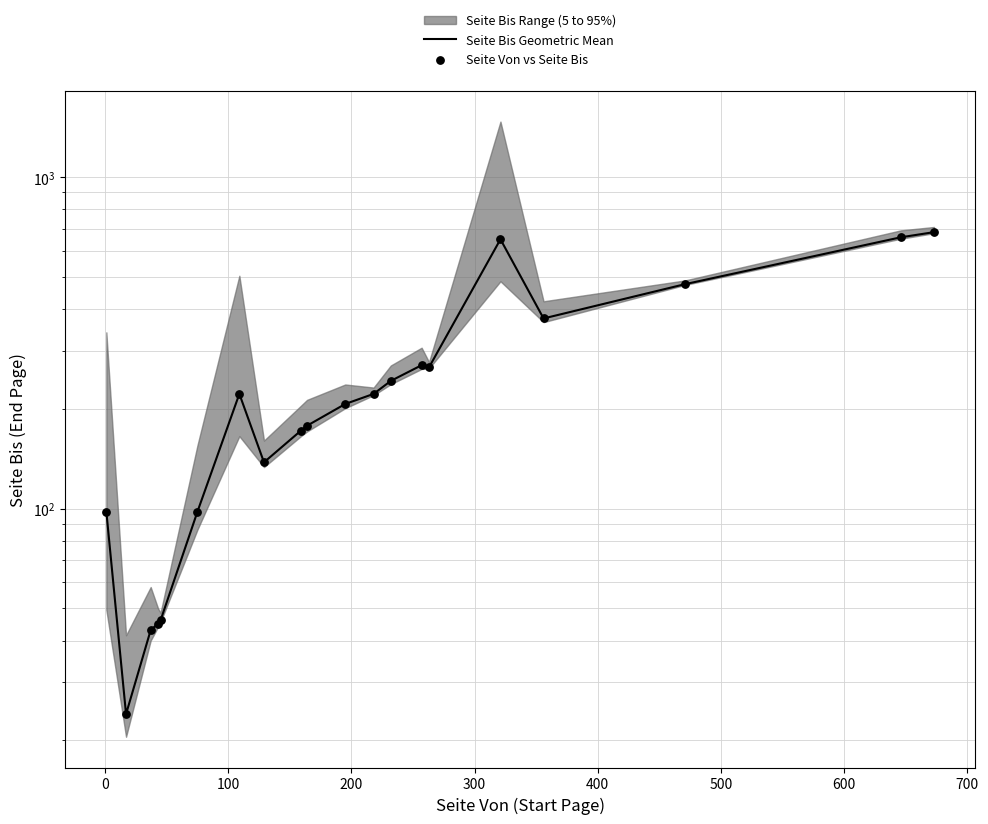

Which series contains the lowest Y value?

Seite Bis Geometric Mean